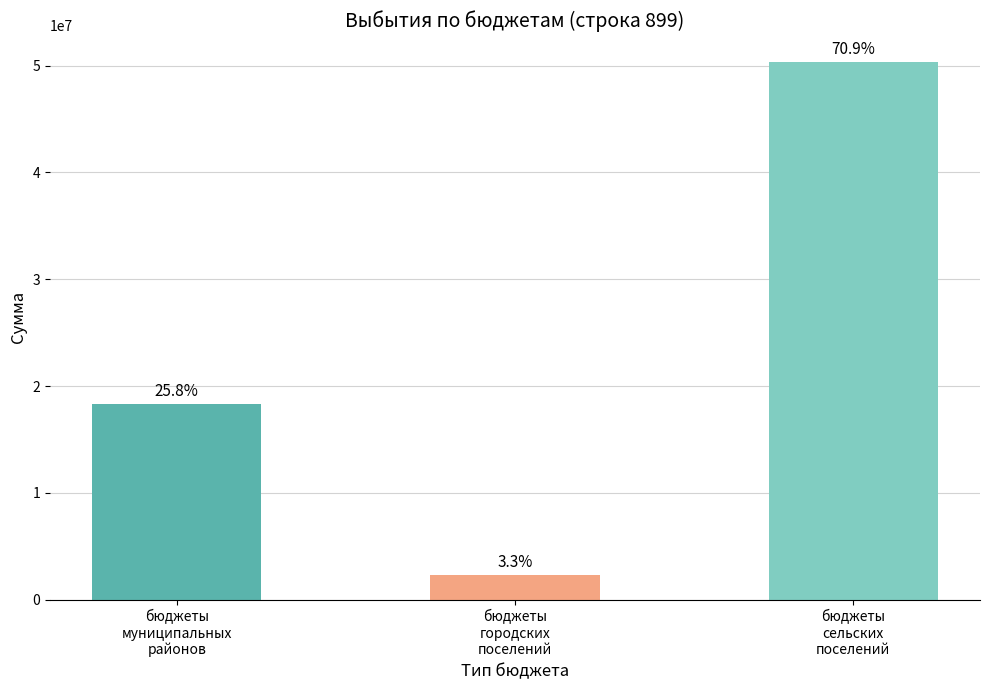

Reading right to left, transcribe all the data shown in this chart.

50341439.1	2333230.0	18302682.8